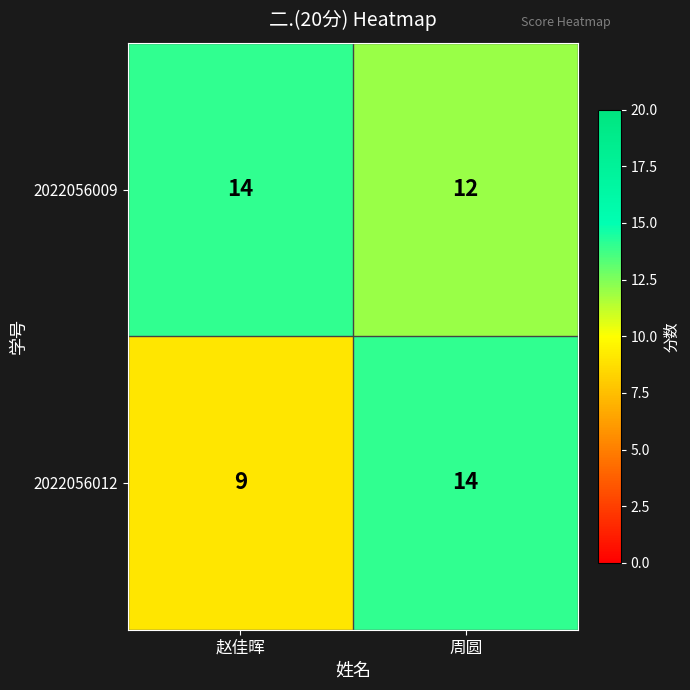

What is the sum of the 2022056012 values at 赵佳晖 and 周圆?

23